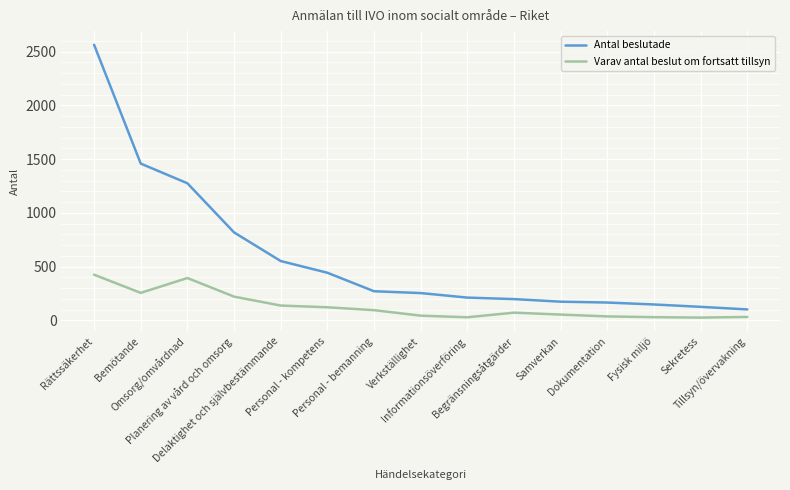

What is the minimum value for Varav antal beslut om fortsatt tillsyn?

26